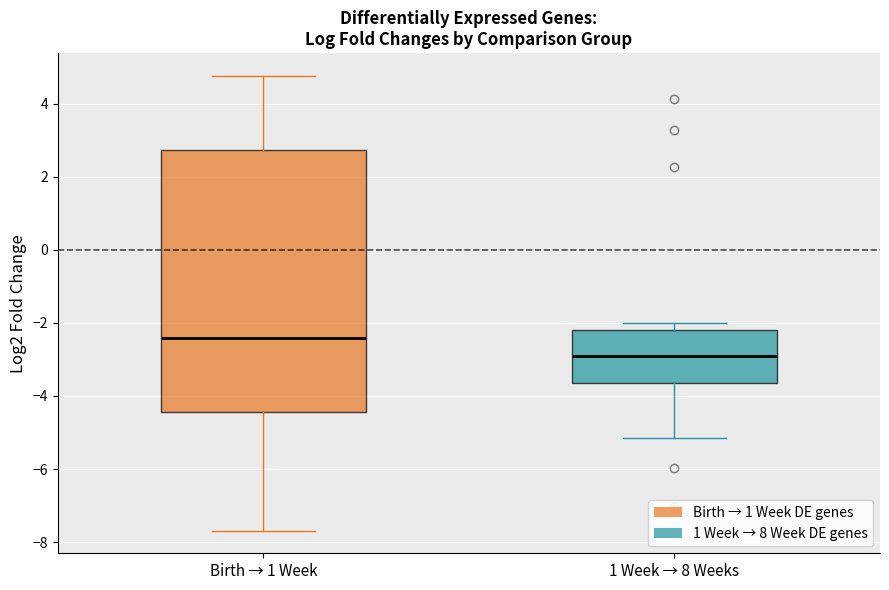

Which box's median line is the lowest?

1 Week → 8 Weeks